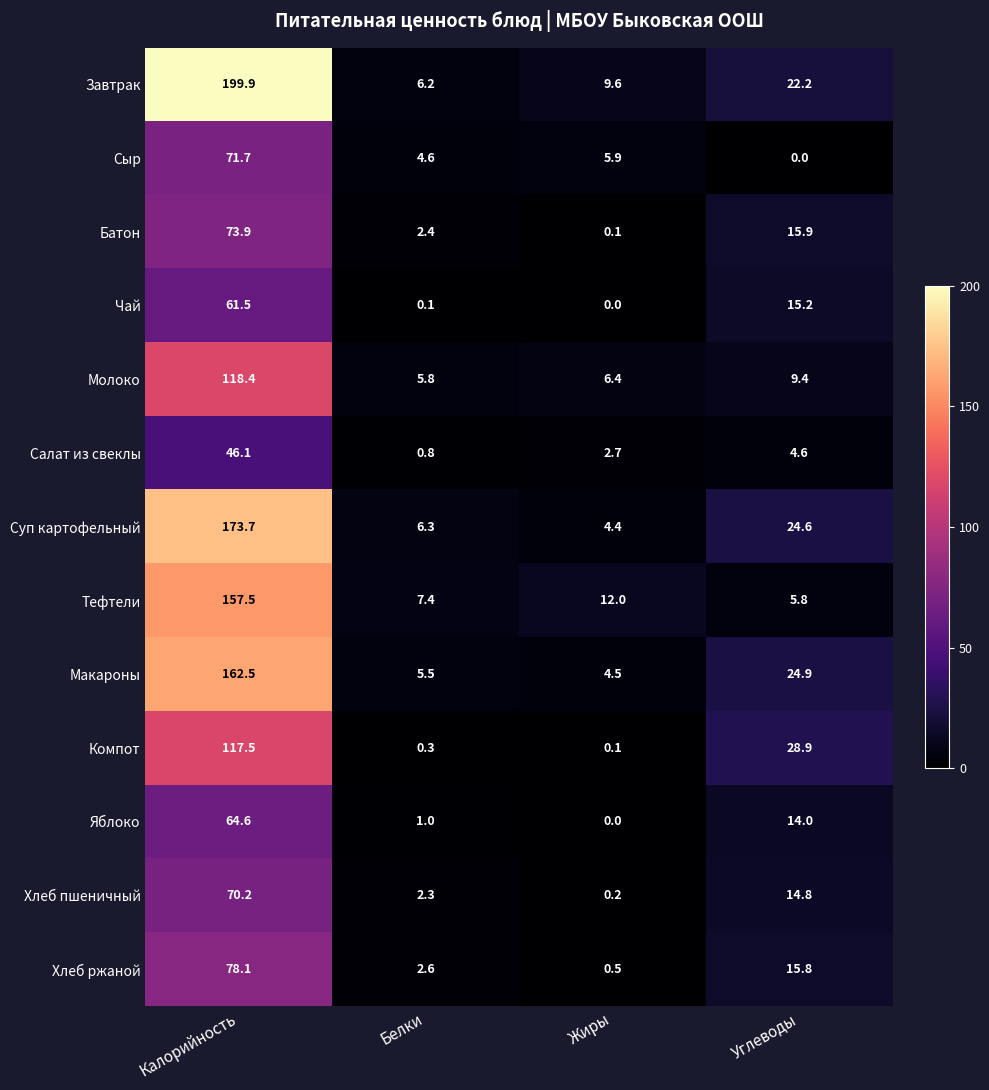

What is the difference between the highest and lowest values at Калорийность?

153.8